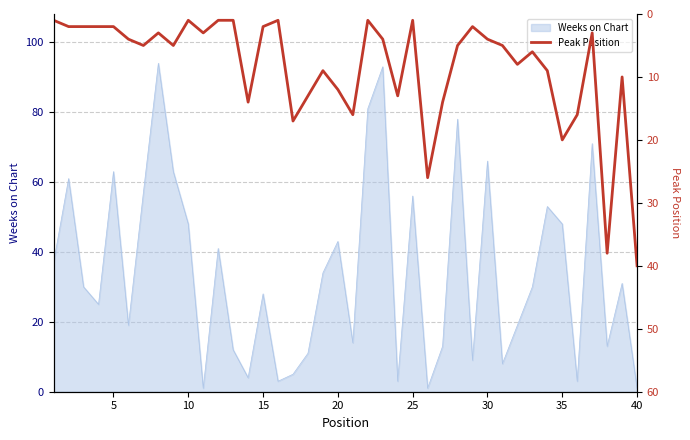

True or false: the data has more than 0 interior local peaks.

True